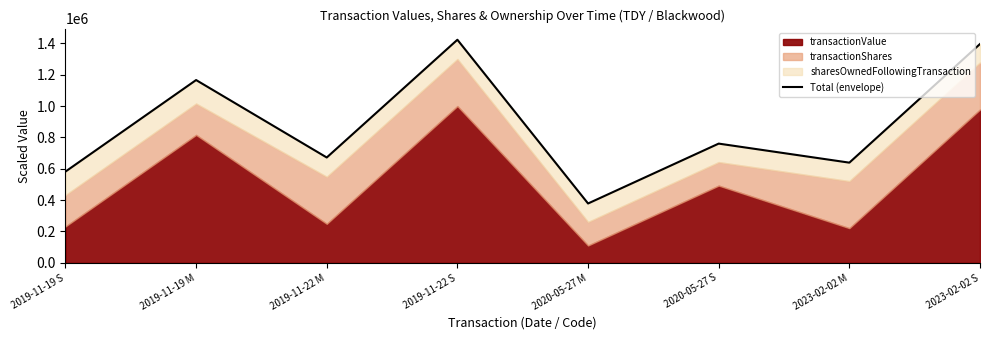

What position from the right is 2023-02-02 M?

2